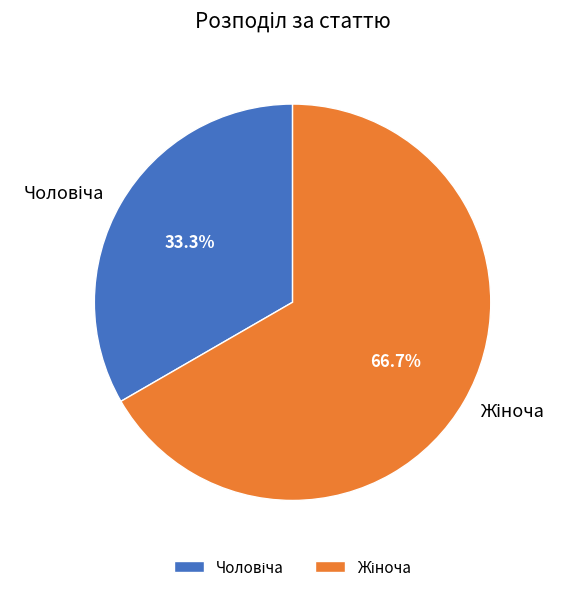

Is there a majority slice in this chart?

Yes